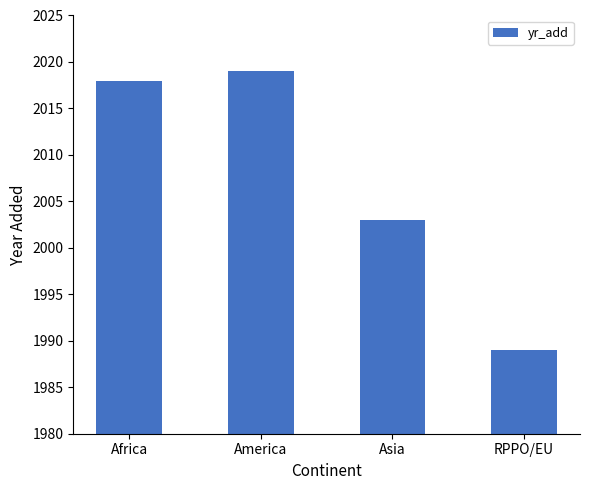

What is the ratio of the value at America to the value at Africa?

1.0